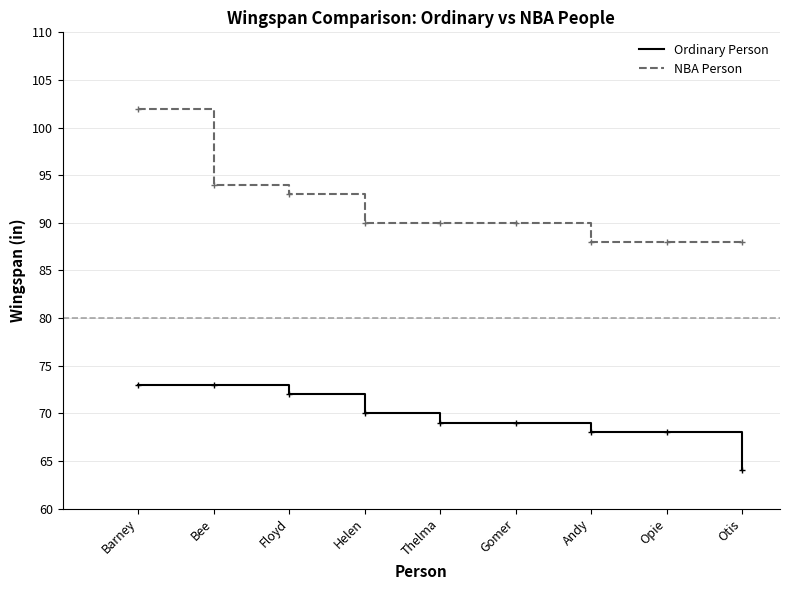

Reading right to left, list all the values displayed in this chart.

Ordinary Person: Otis=64	Opie=68	Andy=68	Gomer=69	Thelma=69	Helen=70	Floyd=72	Bee=73	Barney=73
NBA Person: Otis=88	Opie=88	Andy=88	Gomer=90	Thelma=90	Helen=90	Floyd=93	Bee=94	Barney=102